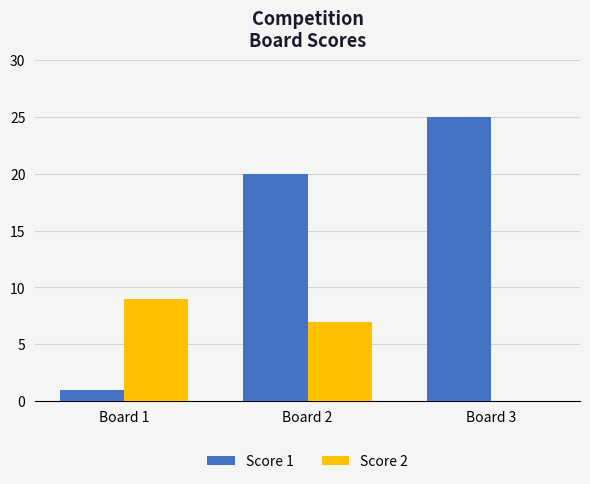

At which label is Score 2 closest to 4?

Board 2